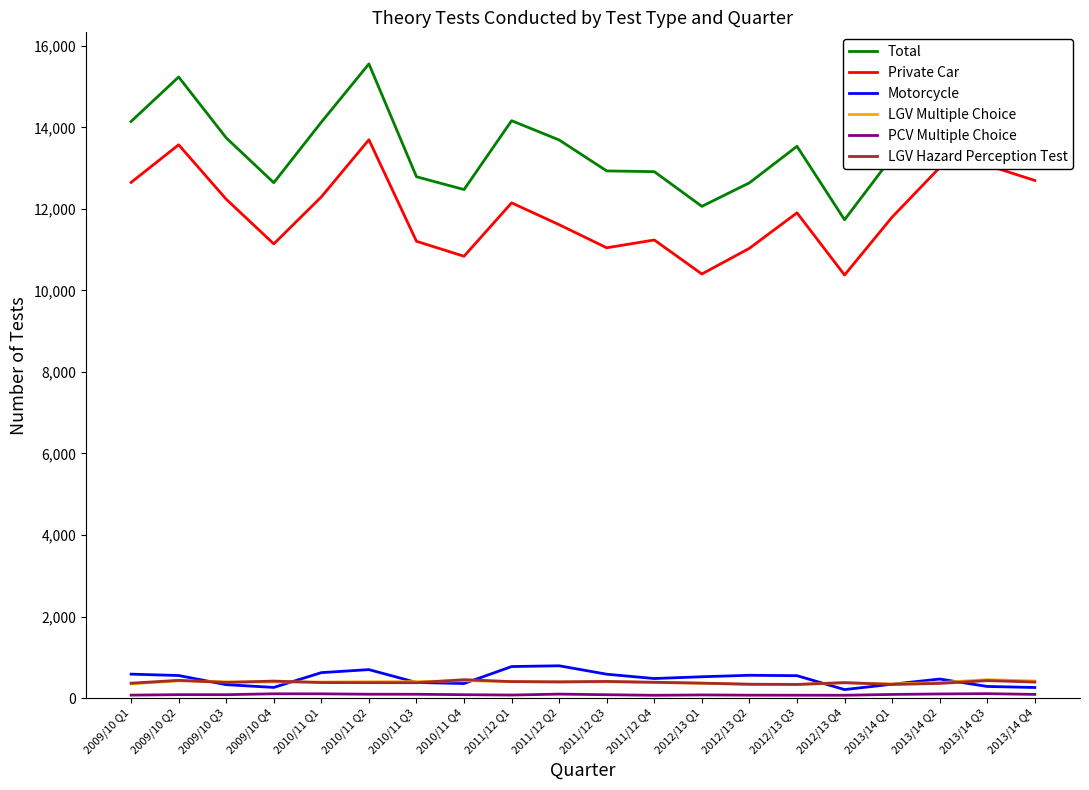

What is the maximum value for LGV Multiple Choice?

452